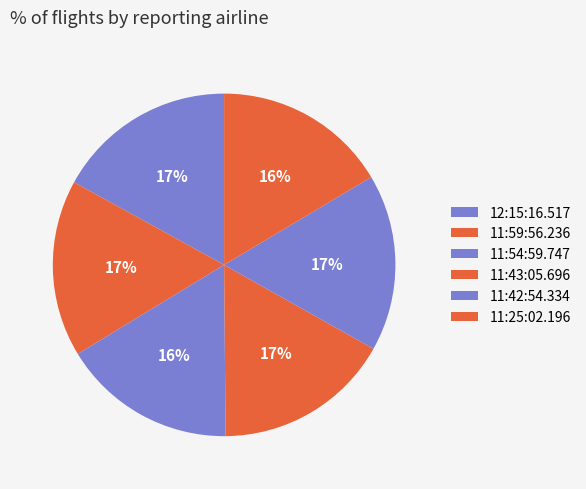

Rank the categories by value from highest to lowest.

12:15:16.517, 11:59:56.236, 11:43:05.696, 11:42:54.334, 11:54:59.747, 11:25:02.196